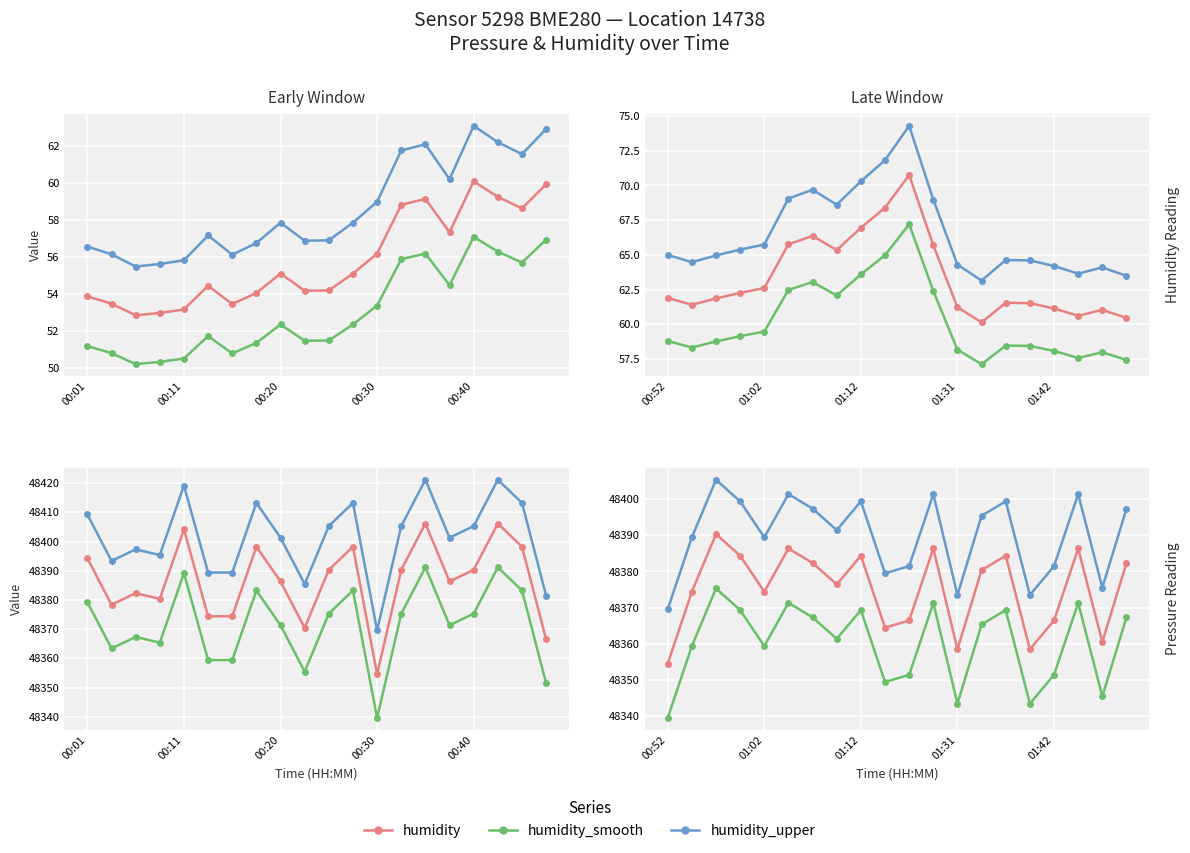

What is the minimum value for pressure?

48354.6